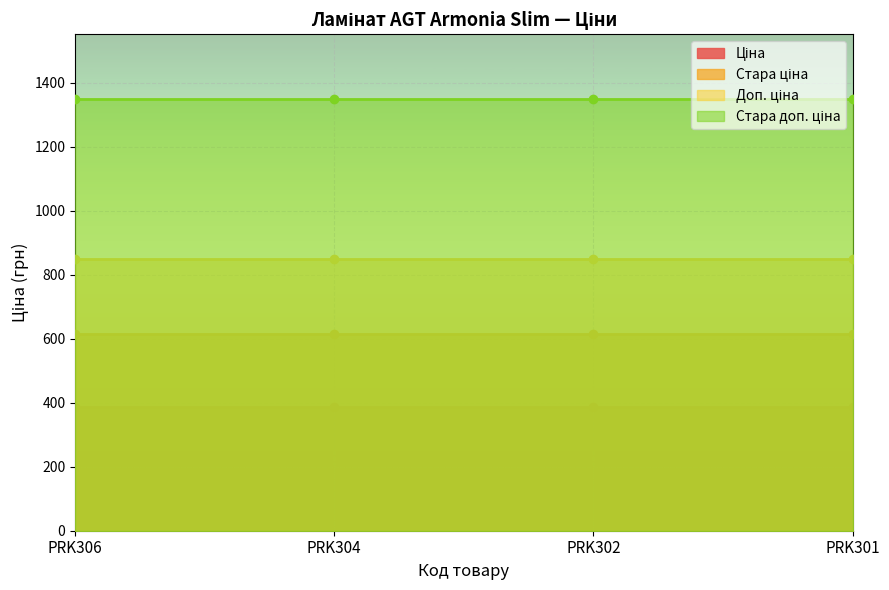

True or false: Ціна and Стара ціна cross at least once.

False